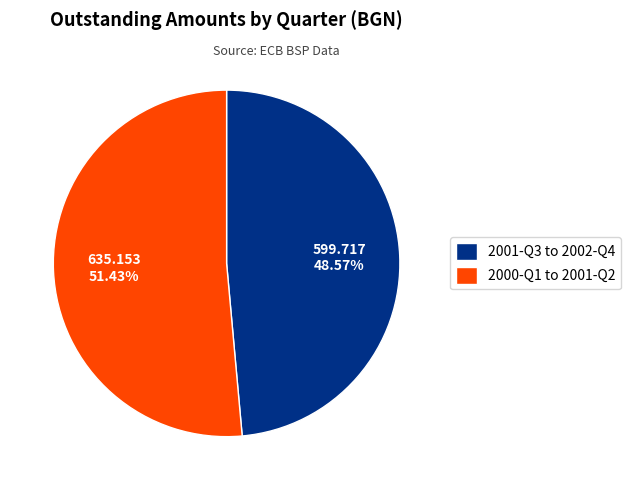

Rank the categories by value from highest to lowest.

2000-Q1 to 2001-Q2, 2001-Q3 to 2002-Q4